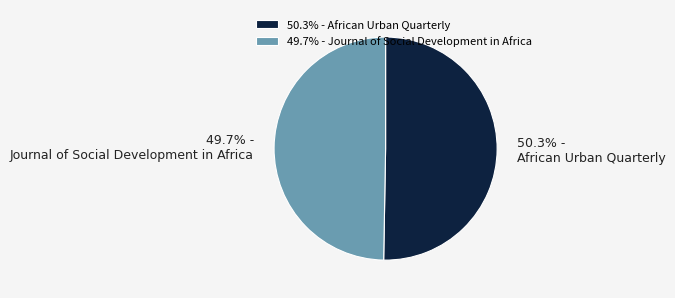

How many slices are in this pie chart?

2